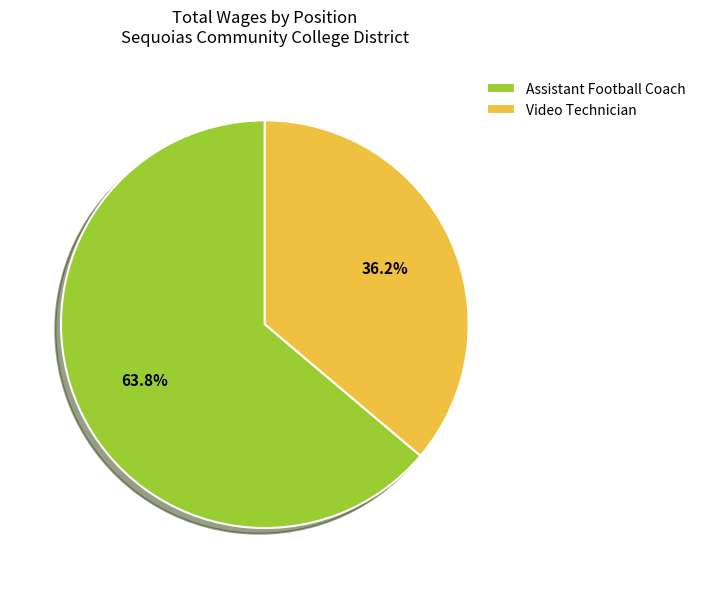

Is there any slice that represents more than half of the pie?

Yes